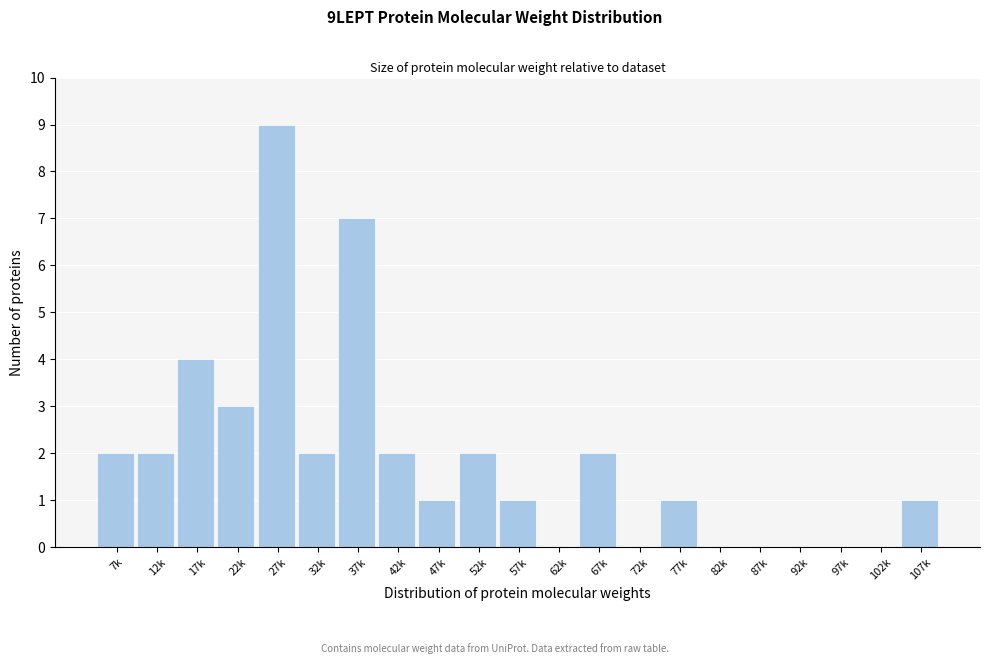

Reading right to left, transcribe all the data shown in this chart.

107k=1	102k=0	97k=0	92k=0	87k=0	82k=0	77k=1	72k=0	67k=2	62k=0	57k=1	52k=2	47k=1	42k=2	37k=7	32k=2	27k=9	22k=3	17k=4	12k=2	7k=2